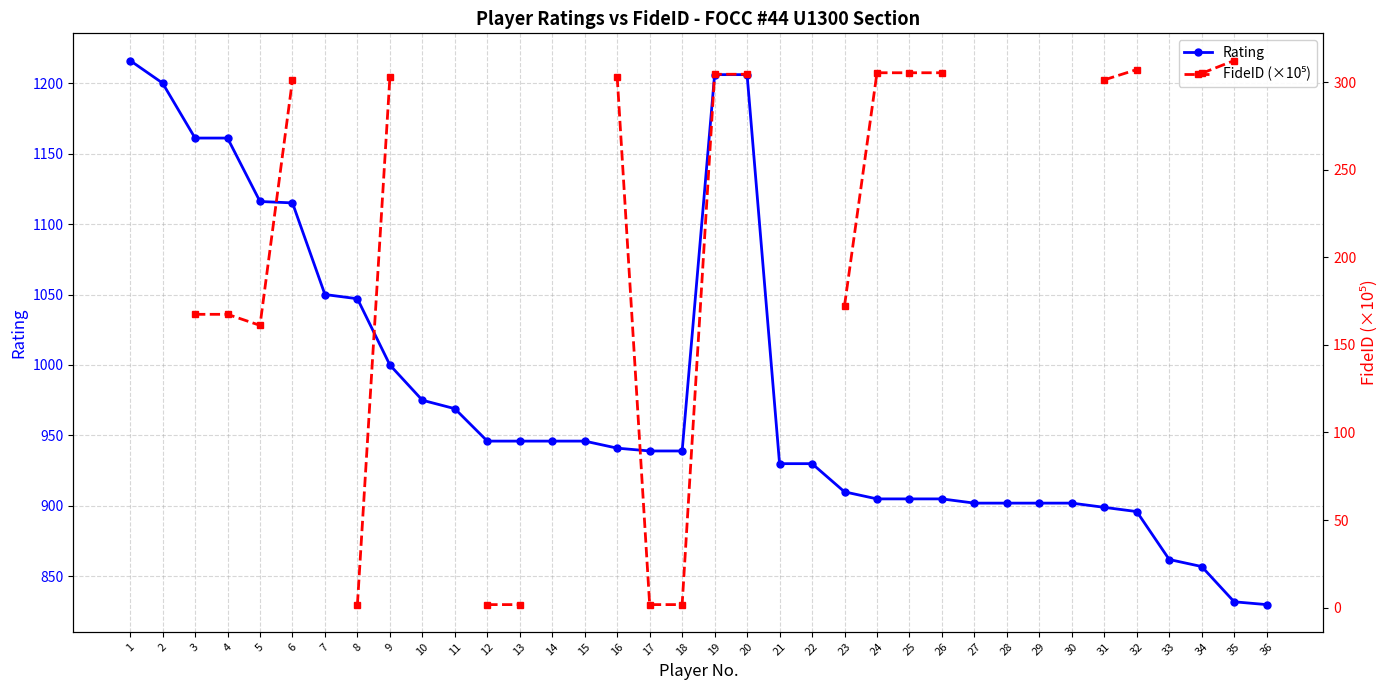

At how many categories does at least one series exceed 969?

12